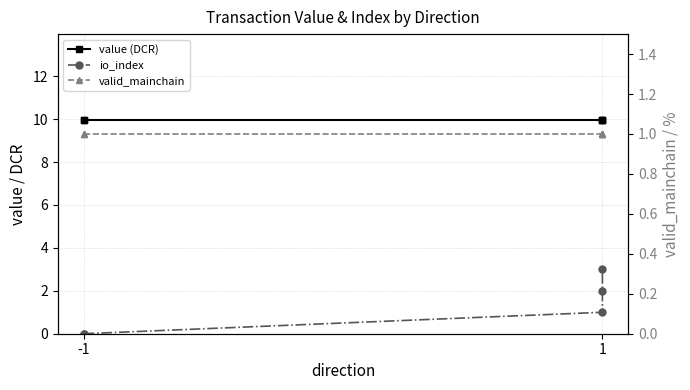

Is this an area chart (filled region under the line)?

No